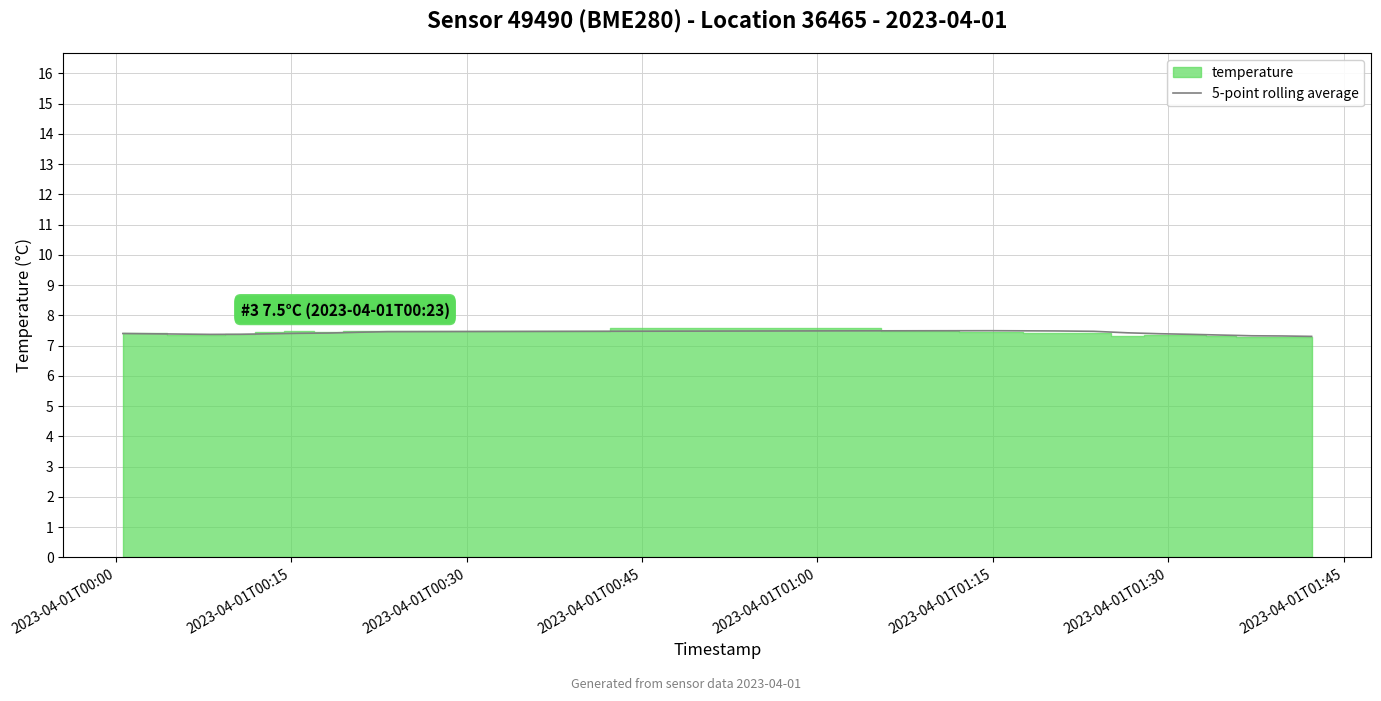

How many points are higher than both their immediate neighbors (excluding endpoints)?

1